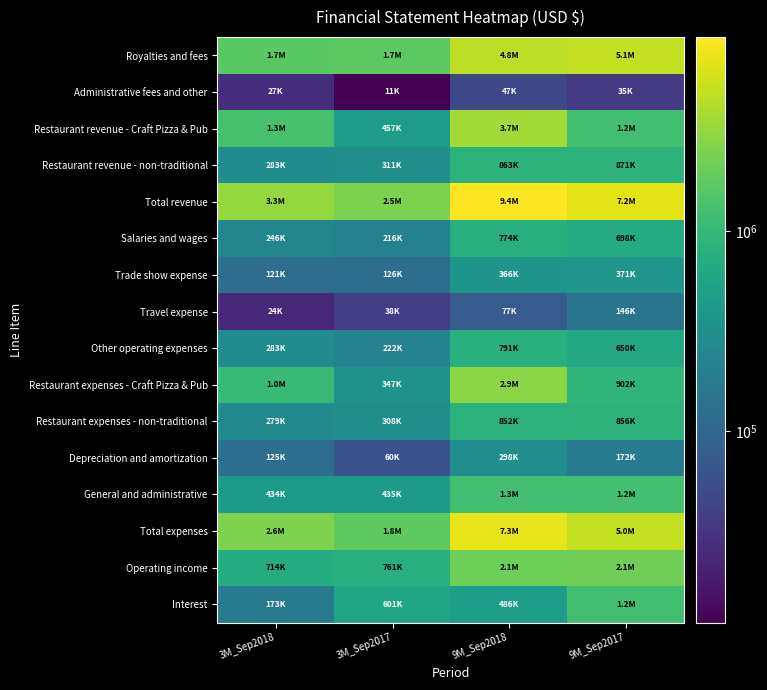

Which series has the largest range (max minus min)?

Total revenue